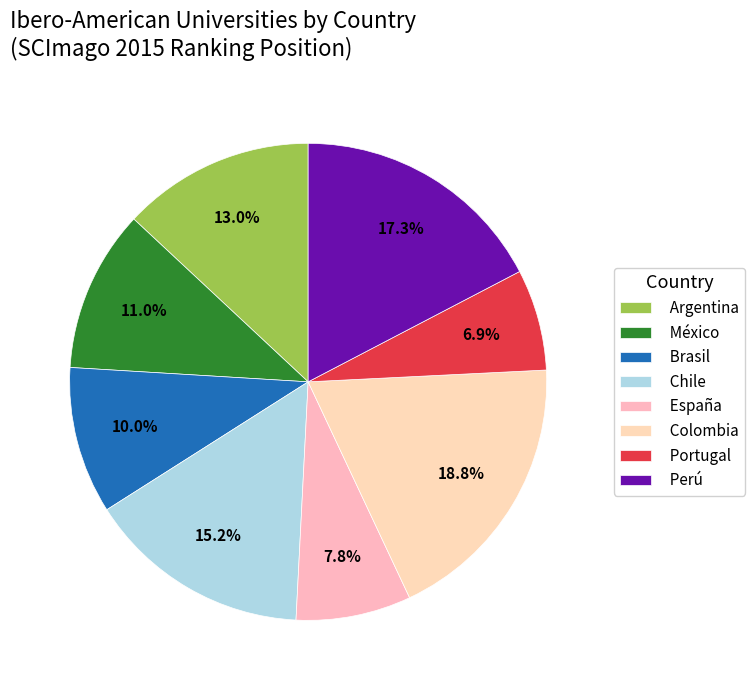

Is there a majority slice in this chart?

No